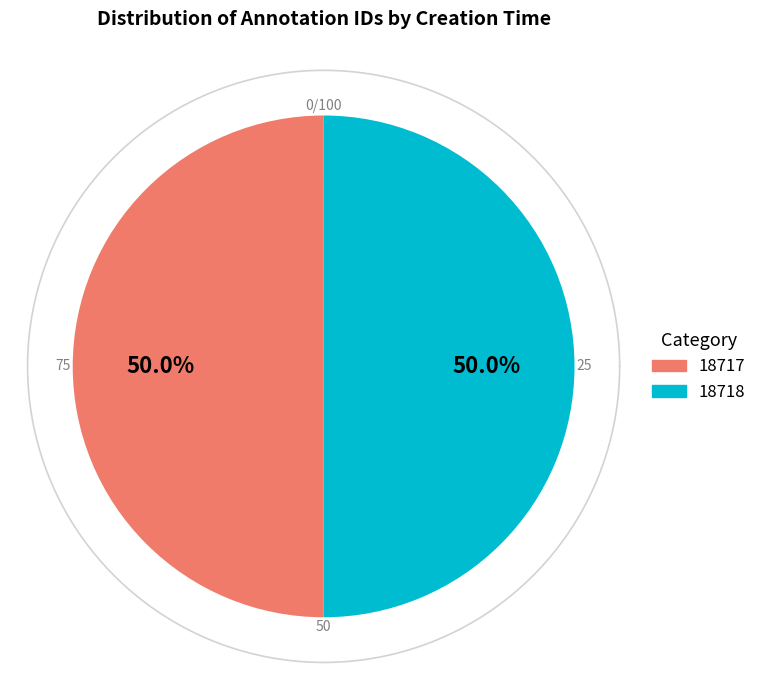

Does 2011-06-17 16:39:29 UTC account for over 50% of the chart?

No